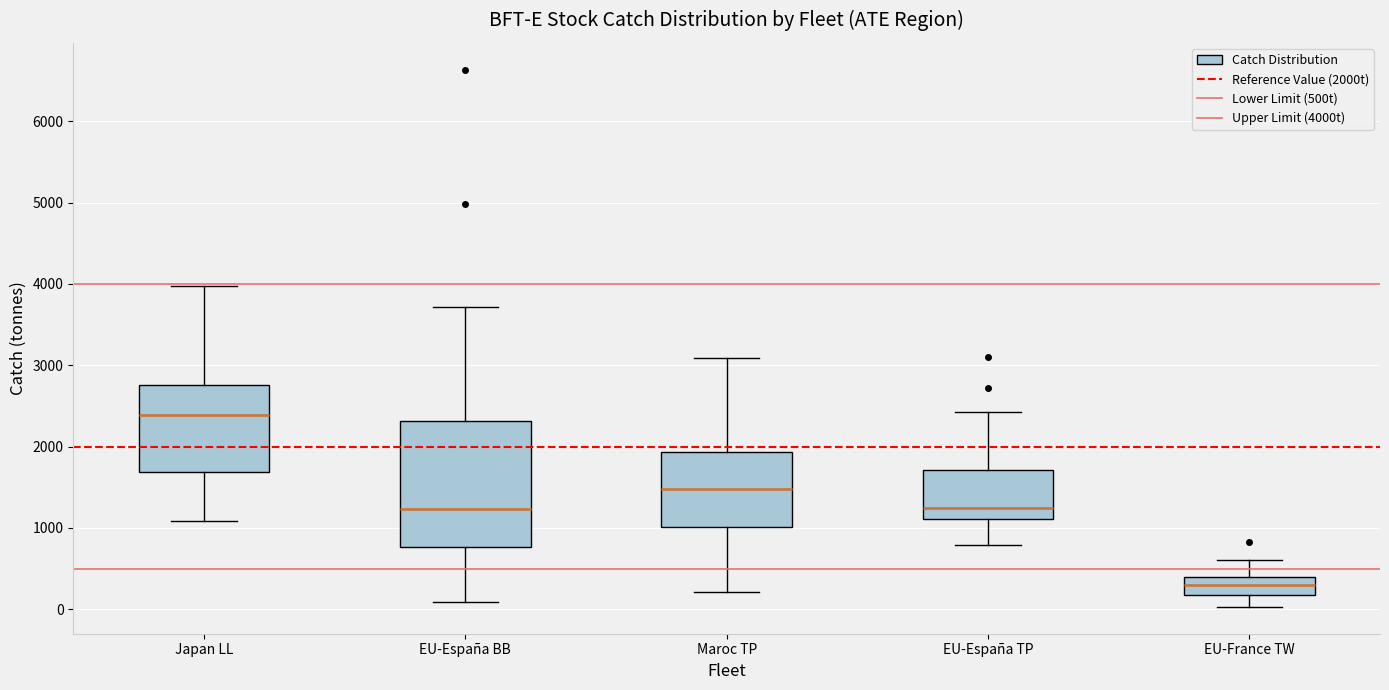

Reading left to right, transcribe this box plot: for each box, give where its median line is, the range the box spans, and where its two whiskers end, as read against the y-axis. The values are not printed on the chart, so give them approximately, as read against the axis.

Japan LL: median 2400, box 1700 to 2800, whiskers 1100 to 4000
EU-España BB: median 1200, box 800 to 2300, whiskers 100 to 3700
Maroc TP: median 1500, box 1000 to 1900, whiskers 200 to 3100
EU-España TP: median 1200, box 1100 to 1700, whiskers 800 to 2400
EU-France TW: median 300, box 200 to 400, whiskers 0 to 600